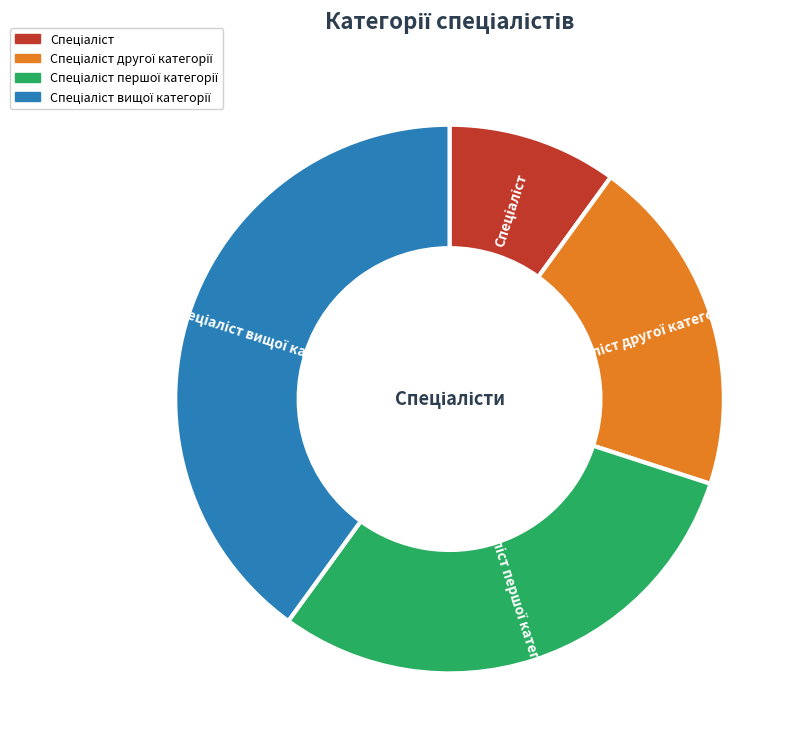

Is there any slice that represents more than half of the pie?

No